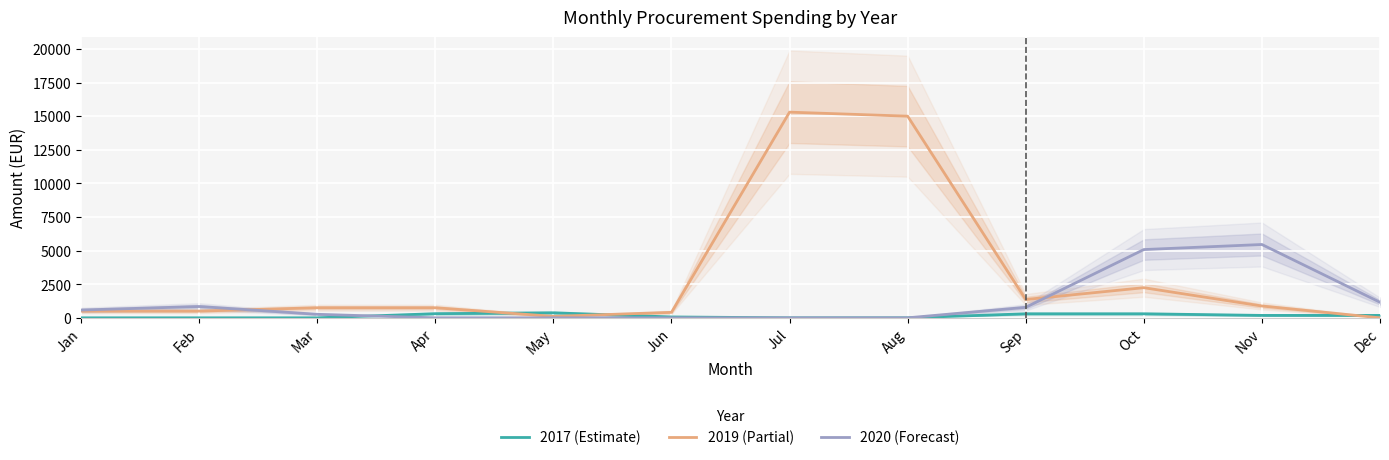

What are all the series names shown in the legend?

2017 (Estimate), 2019 (Partial), 2020 (Forecast)